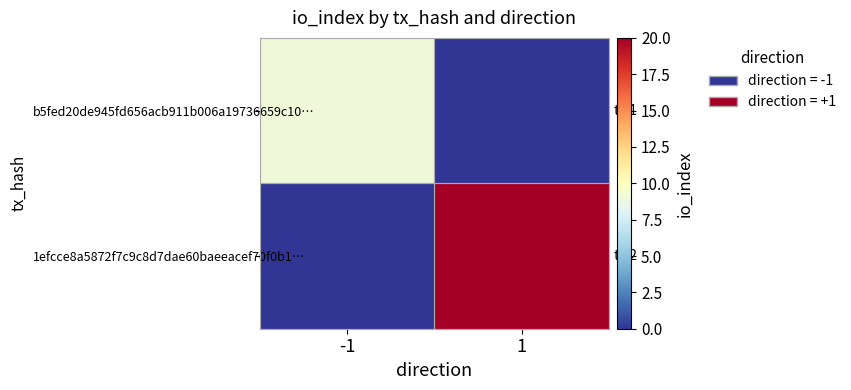

What is the total value across all series at 1?

20